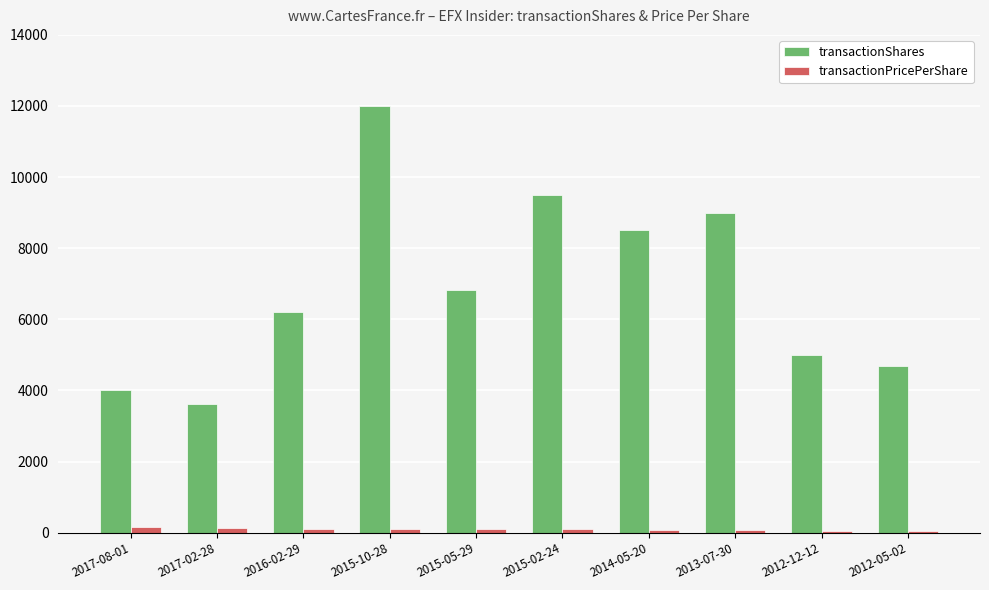

List the series in order of their overall mean, highest first.

transactionShares, transactionPricePerShare